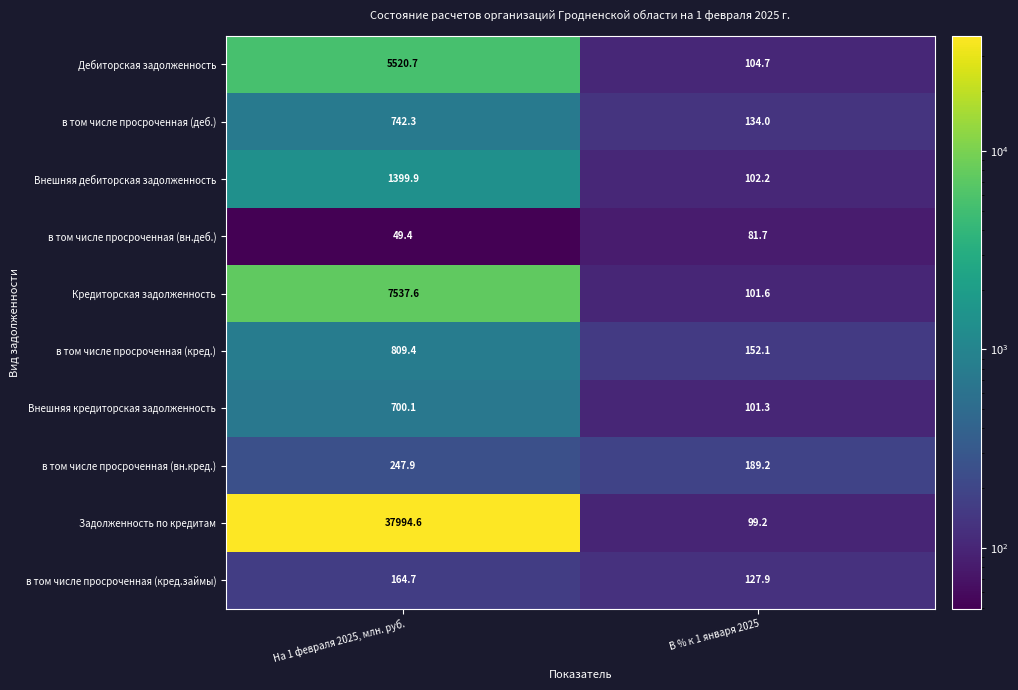

Reading right to left, what are all the values shown in this chart?

Дебиторская задолженность: В % к 1 января 2025=104.7	На 1 февраля 2025, млн. руб.=5520.7
в том числе просроченная (деб.): В % к 1 января 2025=134.0	На 1 февраля 2025, млн. руб.=742.3
Внешняя дебиторская задолженность: В % к 1 января 2025=102.2	На 1 февраля 2025, млн. руб.=1399.9
в том числе просроченная (вн.деб.): В % к 1 января 2025=81.7	На 1 февраля 2025, млн. руб.=49.4
Кредиторская задолженность: В % к 1 января 2025=101.6	На 1 февраля 2025, млн. руб.=7537.6
в том числе просроченная (кред.): В % к 1 января 2025=152.1	На 1 февраля 2025, млн. руб.=809.4
Внешняя кредиторская задолженность: В % к 1 января 2025=101.3	На 1 февраля 2025, млн. руб.=700.1
в том числе просроченная (вн.кред.): В % к 1 января 2025=189.2	На 1 февраля 2025, млн. руб.=247.9
Задолженность по кредитам: В % к 1 января 2025=99.2	На 1 февраля 2025, млн. руб.=37994.6
в том числе просроченная (кред.займы): В % к 1 января 2025=127.9	На 1 февраля 2025, млн. руб.=164.7